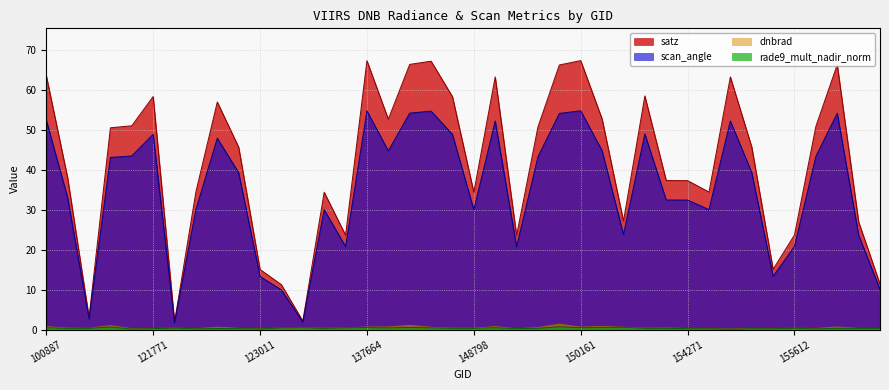

The dnbrad series shows 0.3 at 104431. True or false?

True